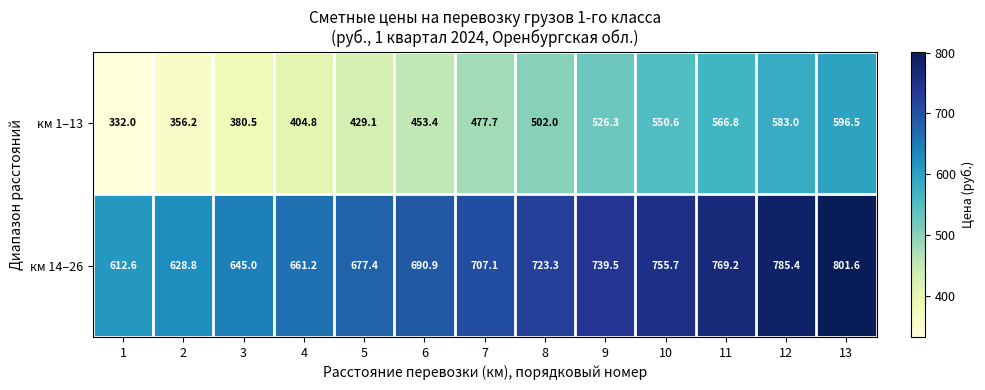

At which category is the sum across all series the highest?

13